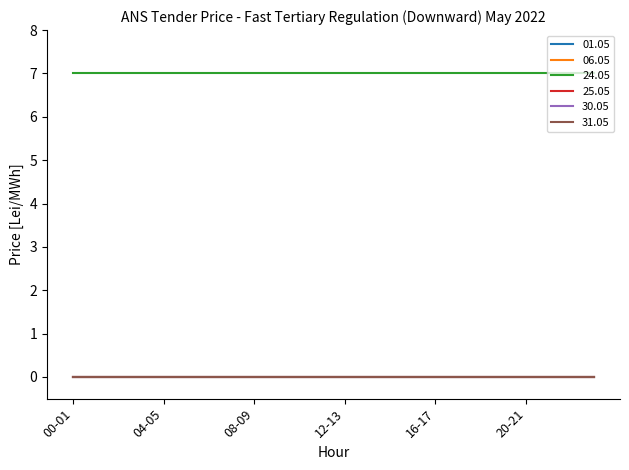

Reading right to left, what are all the values shown in this chart?

01.05: 0	0	0	0	0	0	0	0	0	0	0	0	0	0	0	0	0	0	0	0	0	0	0	0
06.05: 0	0	0	0	0	0	0	0	0	0	0	0	0	0	0	0	0	0	0	0	0	0	0	0
24.05: 7	7	7	7	7	7	7	7	7	7	7	7	7	7	7	7	7	7	7	7	7	7	7	7
25.05: 0	0	0	0	0	0	0	0	0	0	0	0	0	0	0	0	0	0	0	0	0	0	0	0
30.05: 0	0	0	0	0	0	0	0	0	0	0	0	0	0	0	0	0	0	0	0	0	0	0	0
31.05: 0	0	0	0	0	0	0	0	0	0	0	0	0	0	0	0	0	0	0	0	0	0	0	0